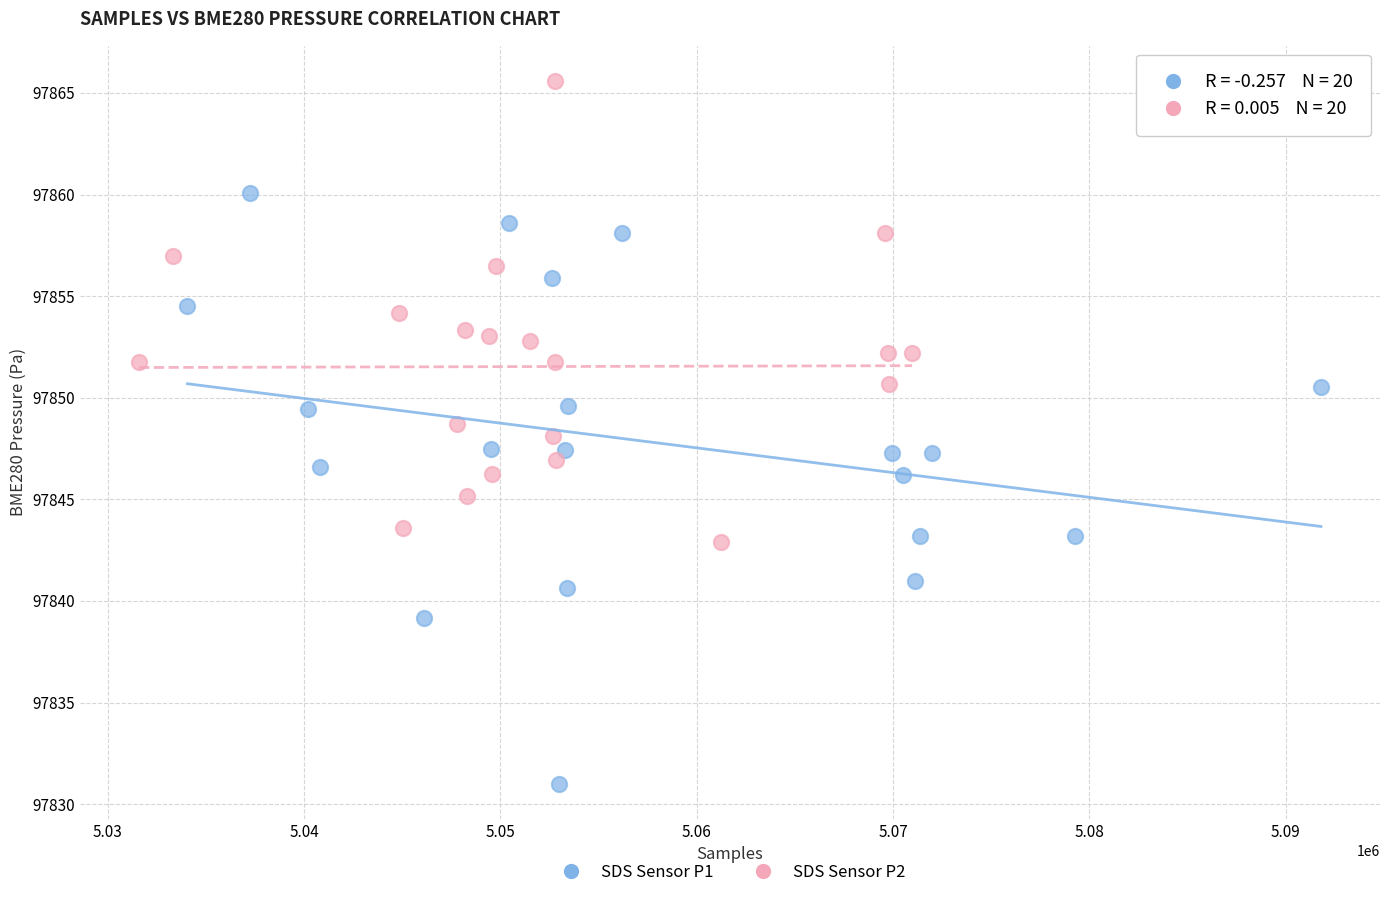

Which series reaches the maximum Y coordinate?

SDS Sensor P2